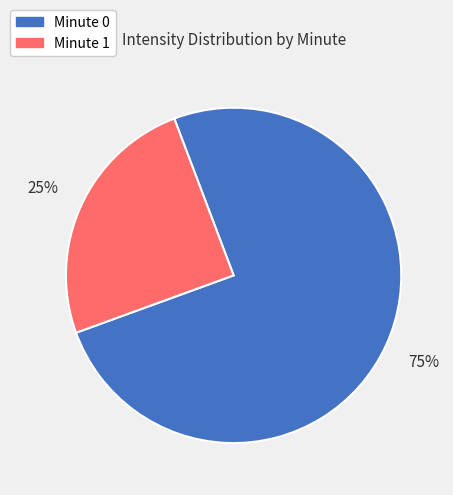

How many segments does this pie chart have?

2